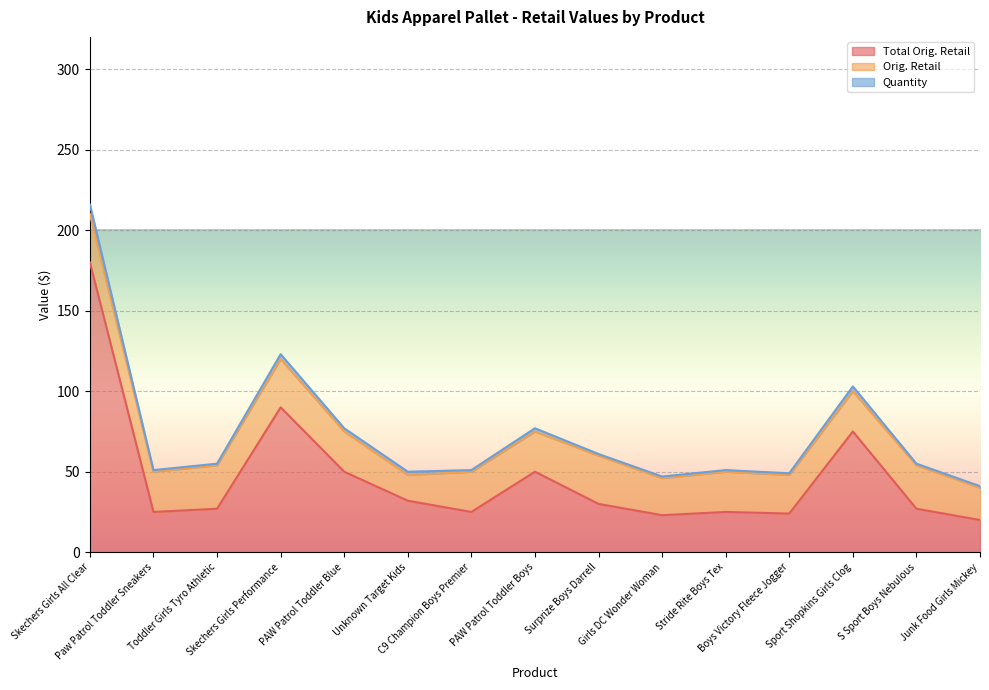

Reading left to right, transcribe all the data shown in this chart.

Total Orig. Retail: 179.9	25.0	27.0	90.0	50.0	32.0	25.0	50.0	30.0	23.0	25.0	24.0	75.0	27.0	20.0
Orig. Retail: 30.0	25.0	27.0	30.0	25.0	16.0	25.0	25.0	30.0	23.0	25.0	24.0	25.0	27.0	20.0
Quantity: 6.0	1.0	1.0	3.0	2.0	2.0	1.0	2.0	1.0	1.0	1.0	1.0	3.0	1.0	1.0